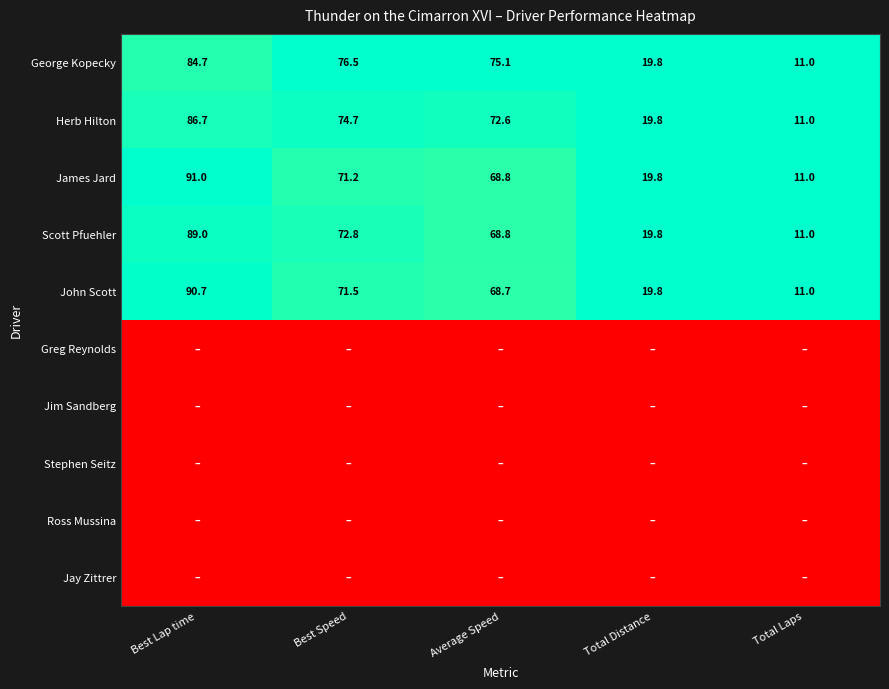

What is the sum of all Herb Hilton values?

264.8